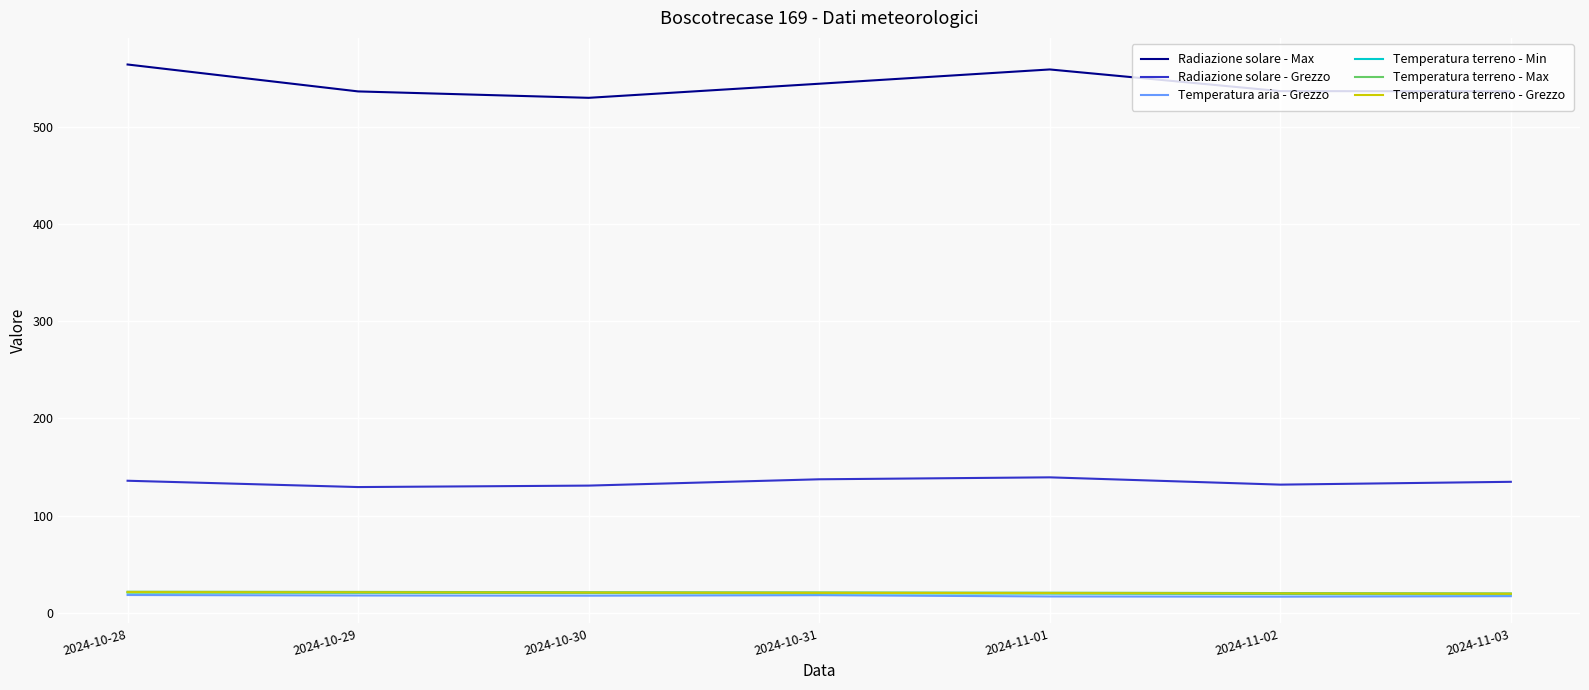

What is the minimum value shown in the chart?

16.5